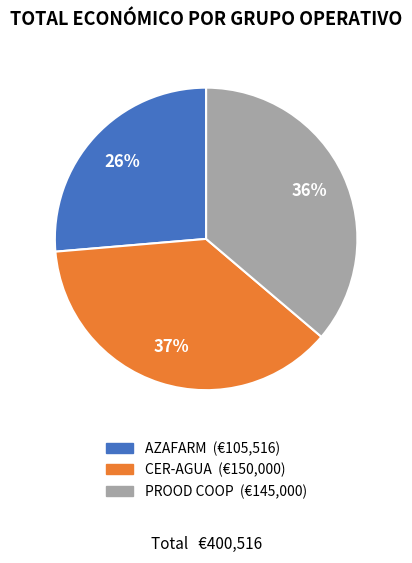

To the nearest percent, what percentage of the pie is AZAFARM?

26%